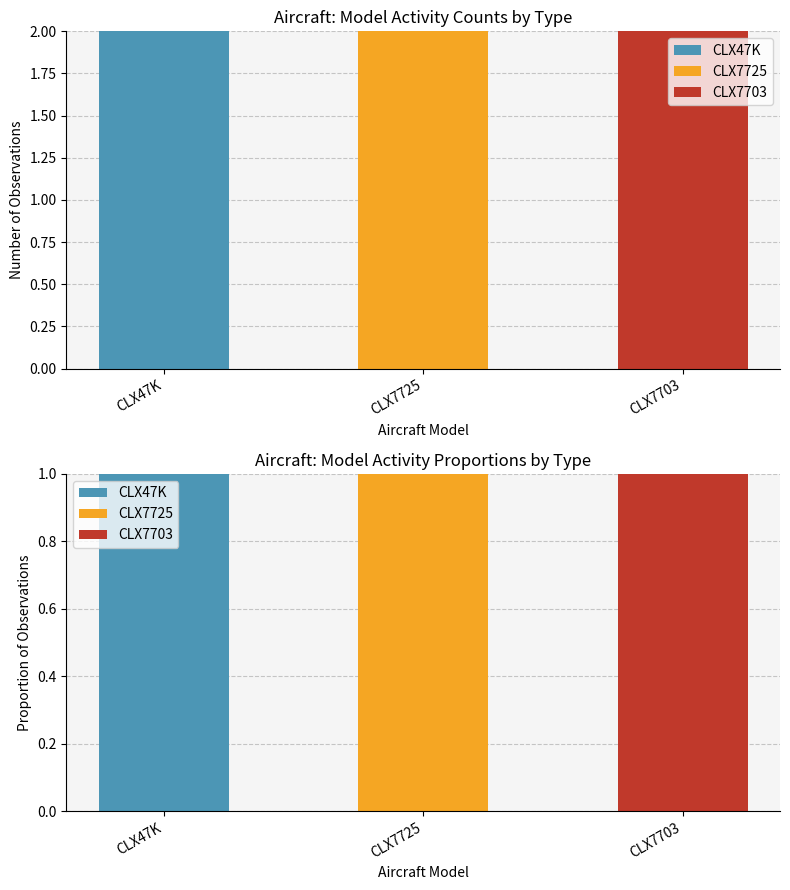

Which series has the widest spread of values?

CLX47K